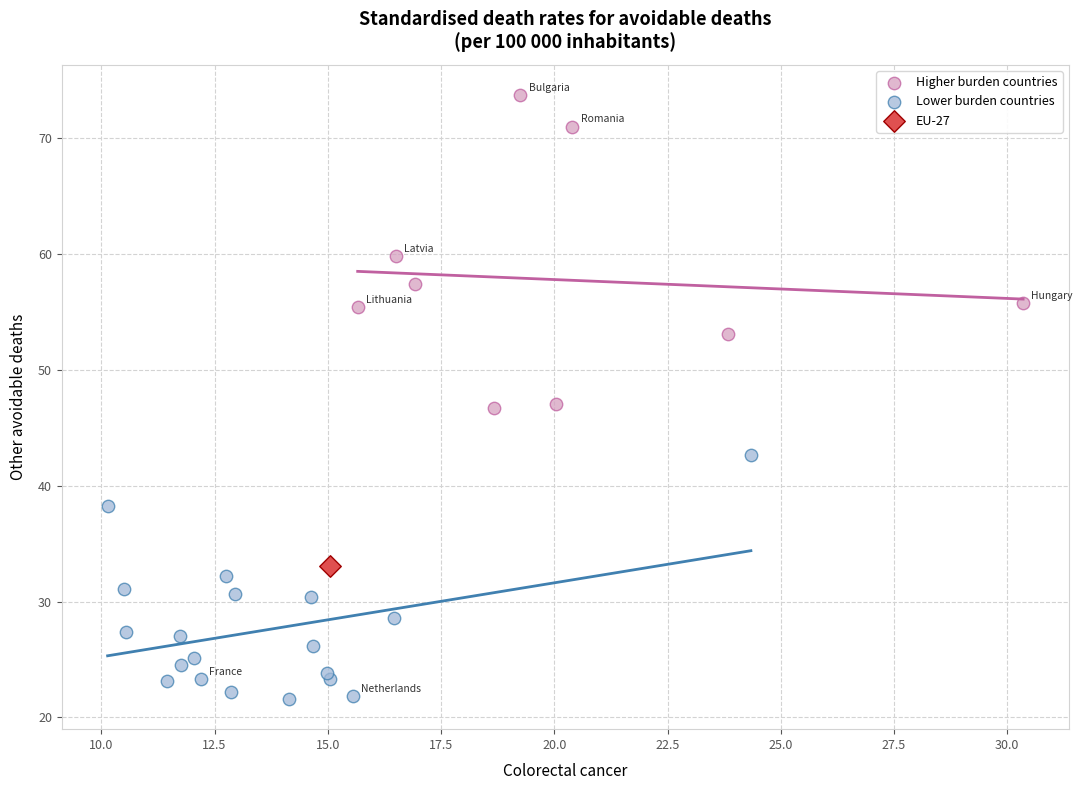

What are all the series names shown in the legend?

Higher burden countries, Lower burden countries, EU-27